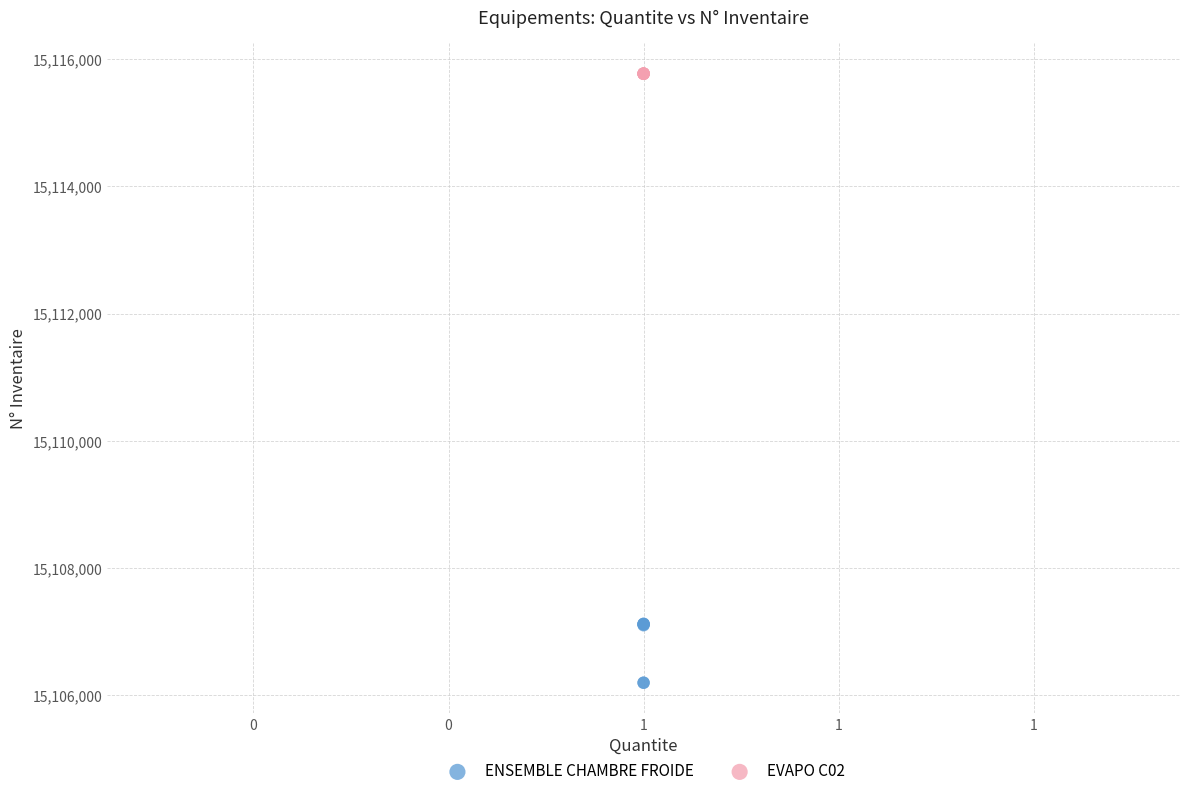

What are all the series names shown in the legend?

ENSEMBLE CHAMBRE FROIDE, EVAPO C02